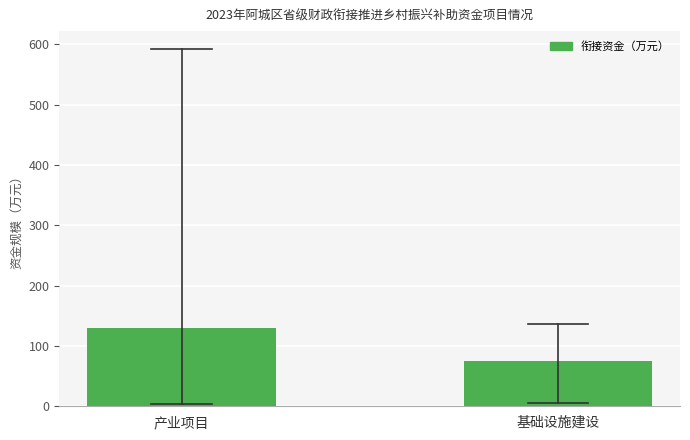

Reading right to left, transcribe all the data shown in this chart.

基础设施建设=75.2	产业项目=129.5